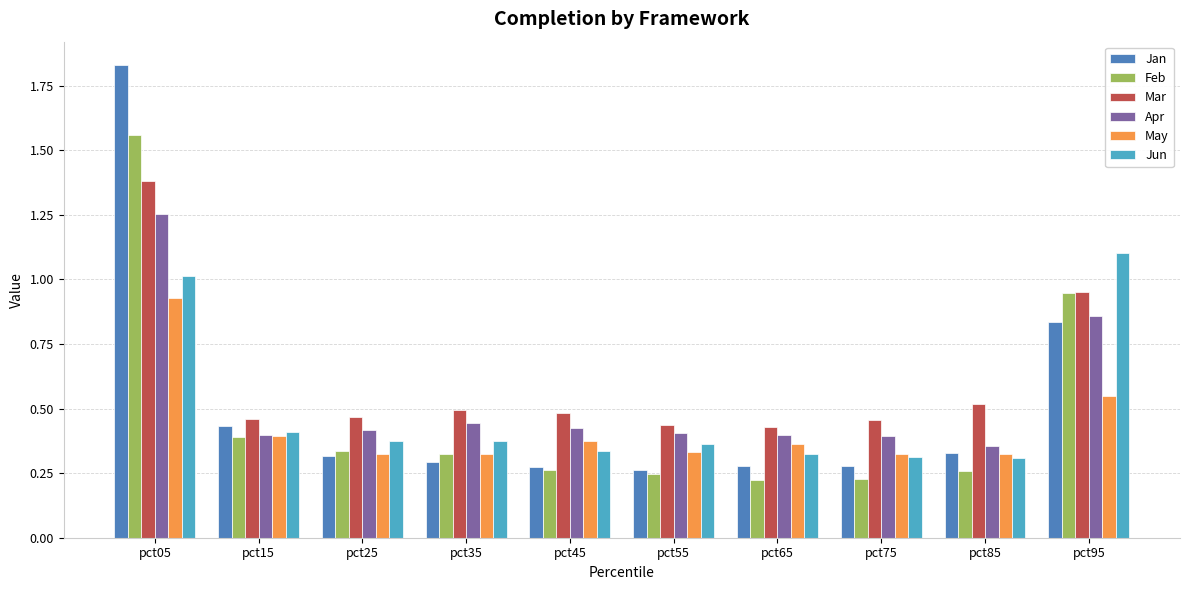

Is it true that Apr equals 0.4 at pct85?

True